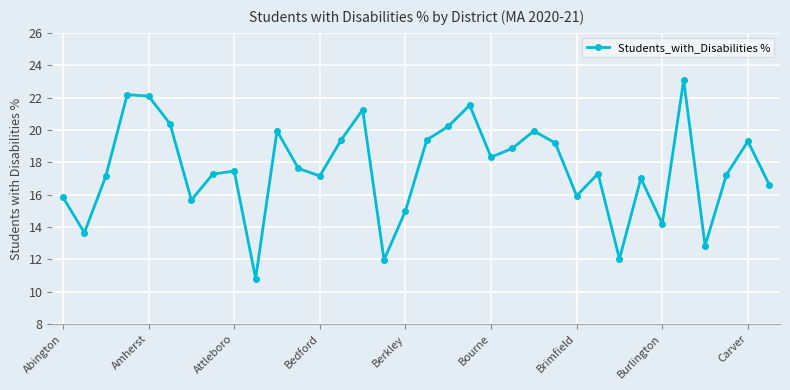

What is the maximum value shown in the chart?

23.1